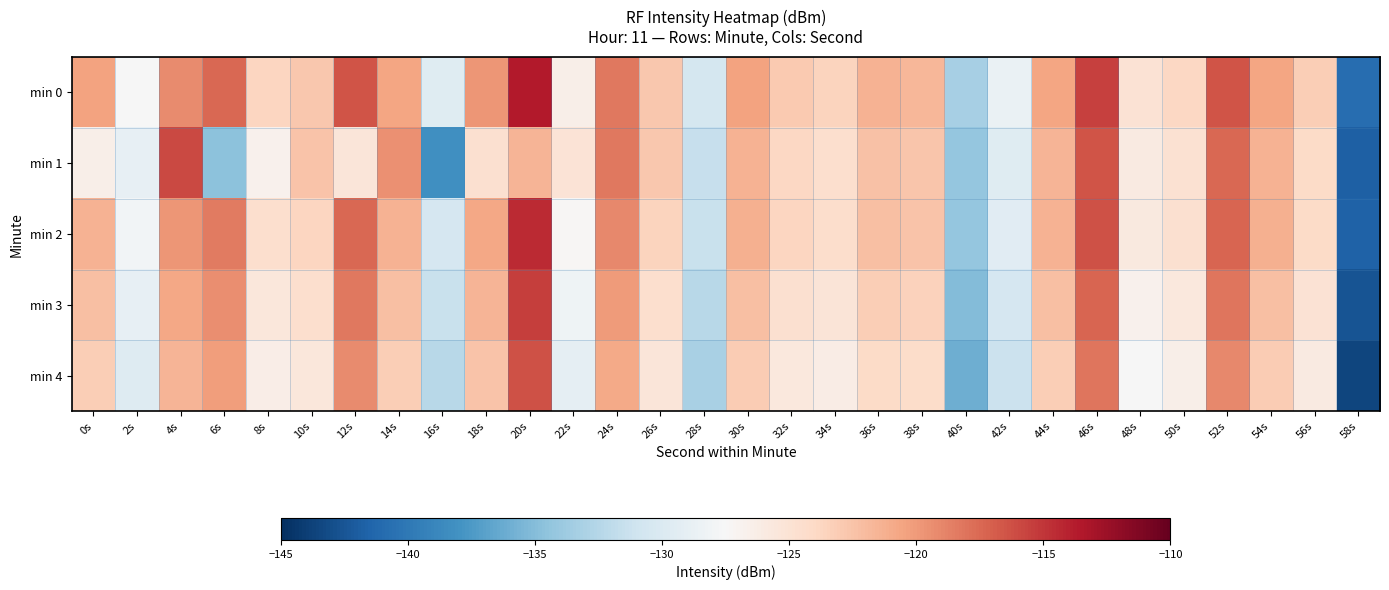

Which series has the largest range (max minus min)?

min 0